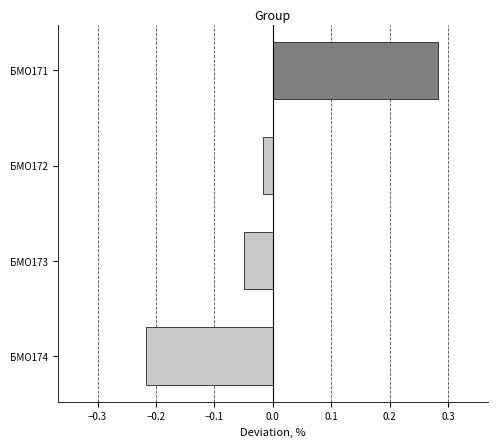

What is the change in value from БМО174 to БМО171?

+0.5